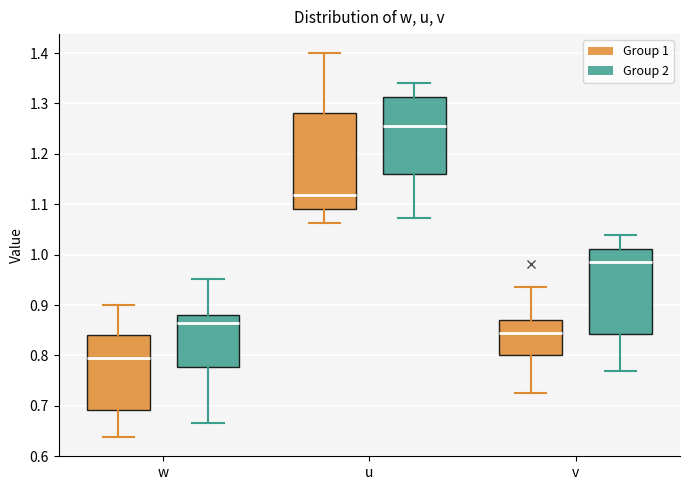

Which box is the tallest, from its lower edge to its upper edge?

u (Group 1)